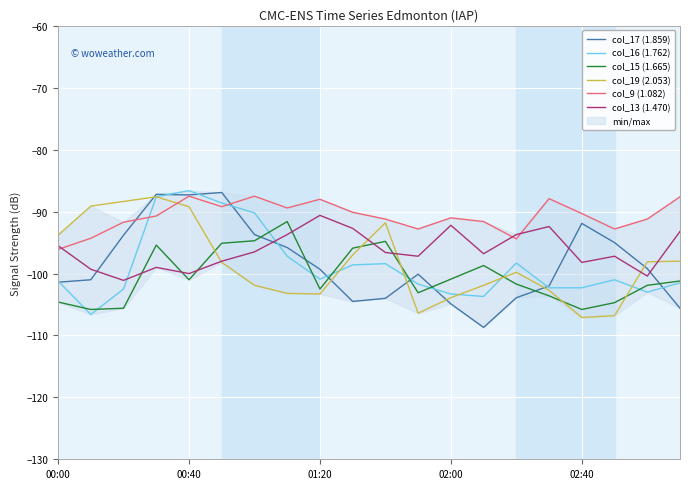

In col_9 (1.082), how many points are lower than both neighbors (excluding endpoints)?

5